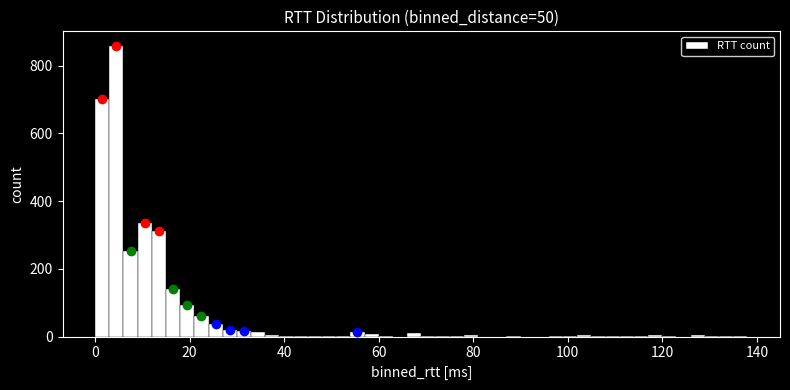

Read against the x-axis, roughly where is the centre of the tallest bar?

4